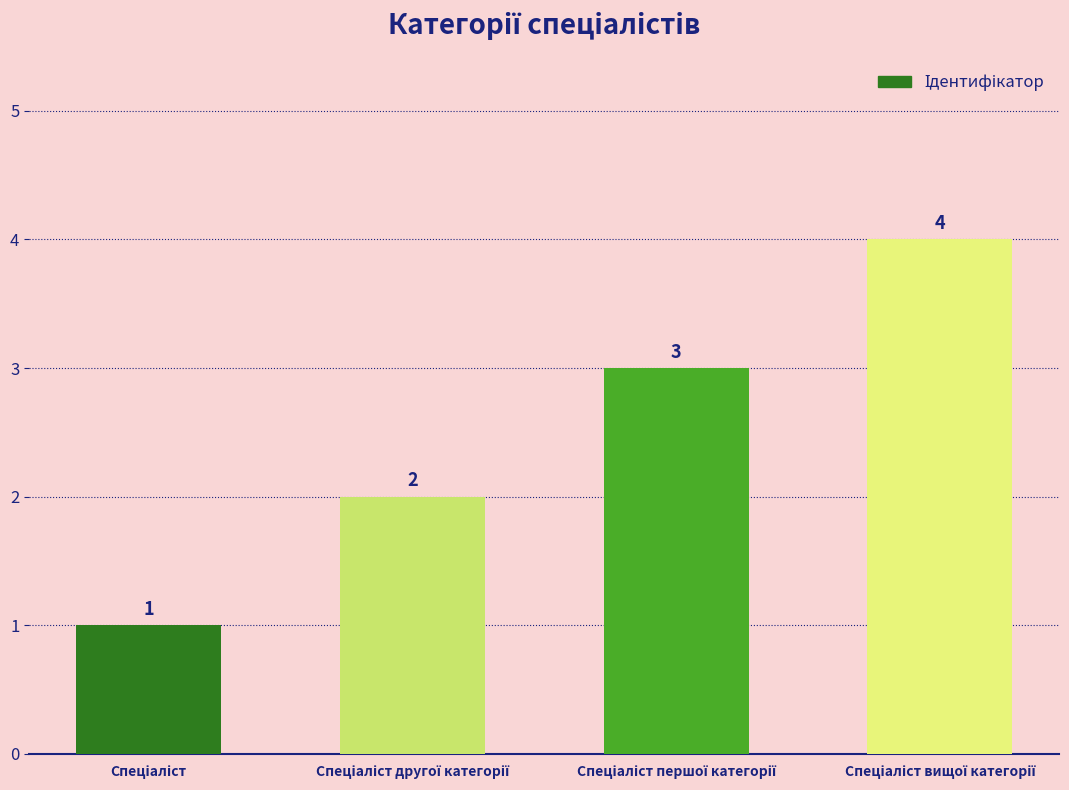

What is the difference between the maximum and minimum values?

3